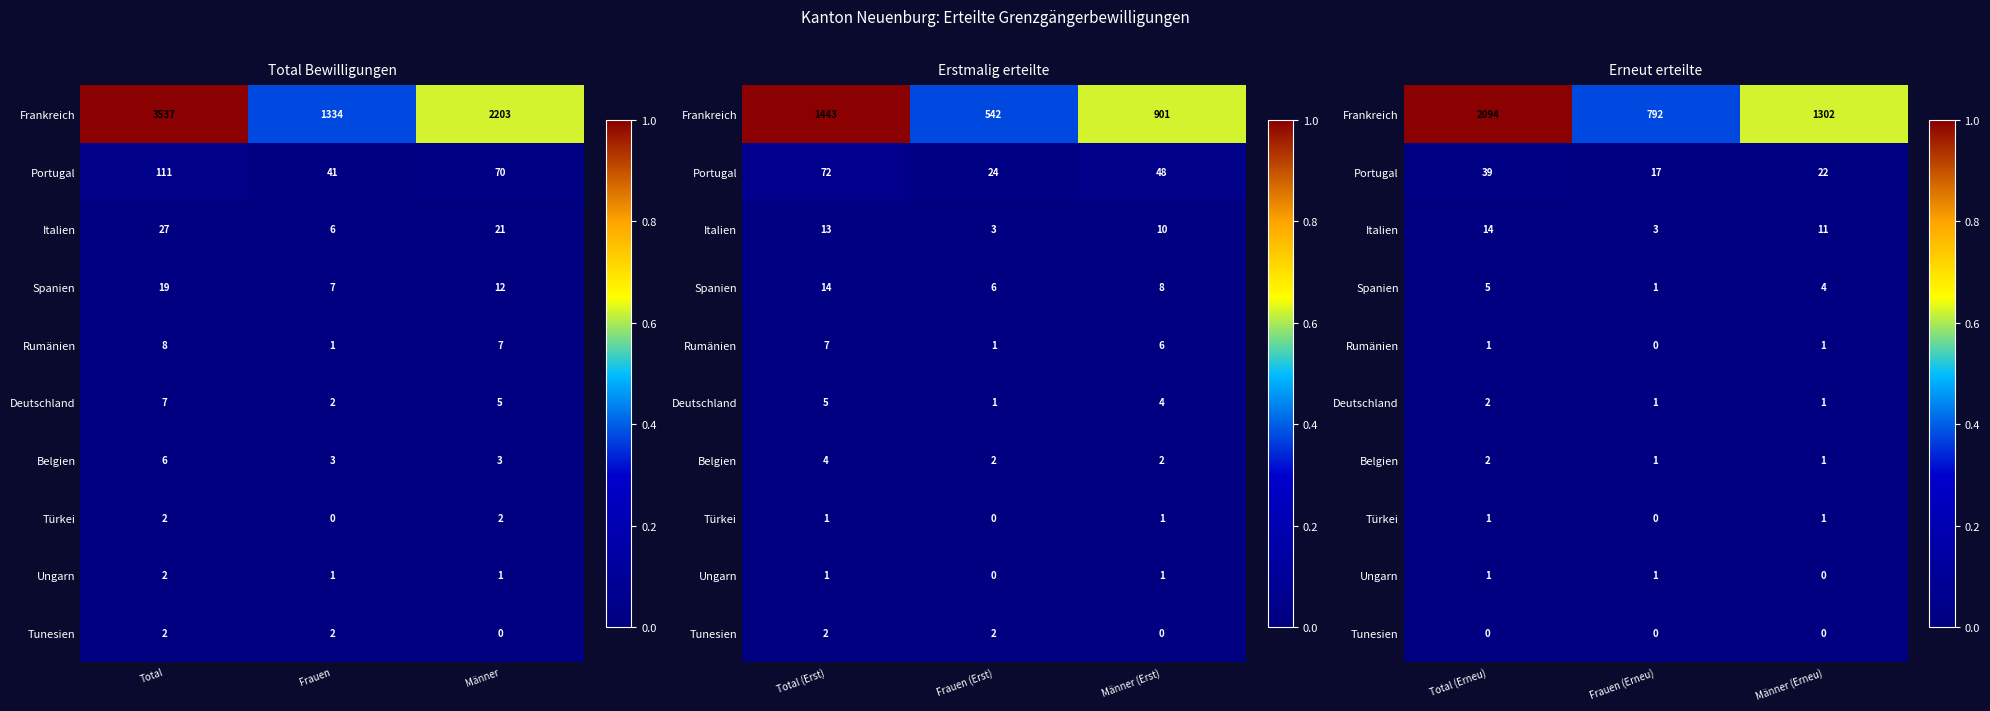

At which category does the chart reach its minimum across all series?

Frauen (Erneu)